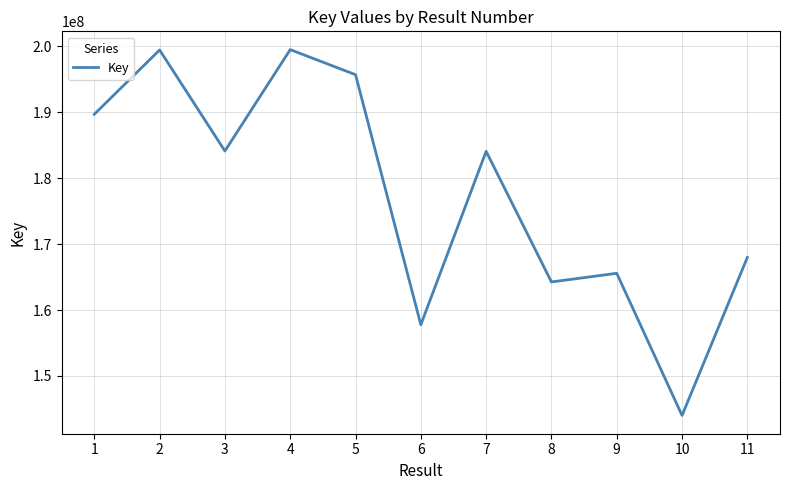

What is the change in value from 3 to 8?

-19863252